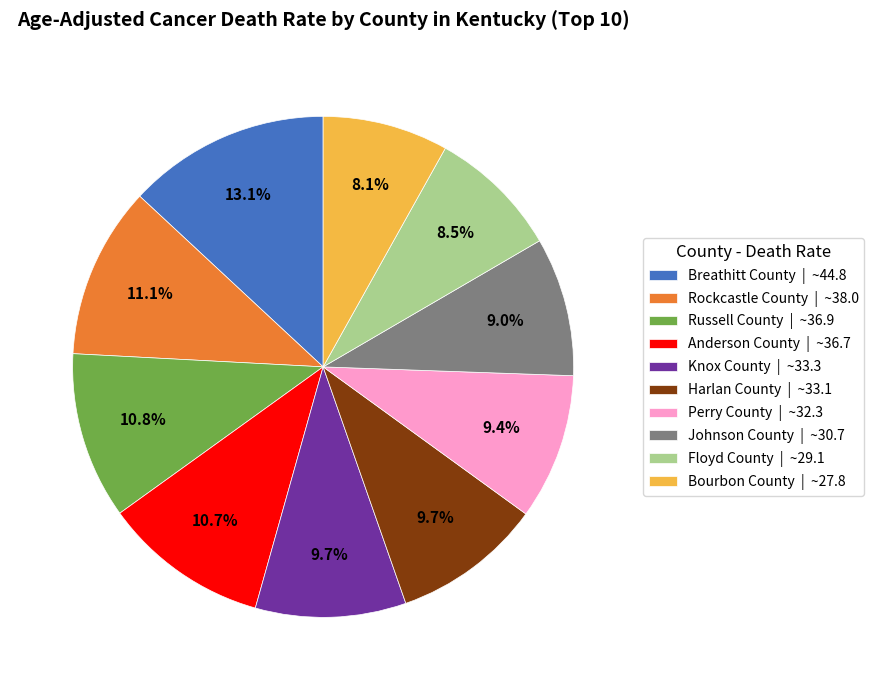

Count the number of slices in the pie.

10